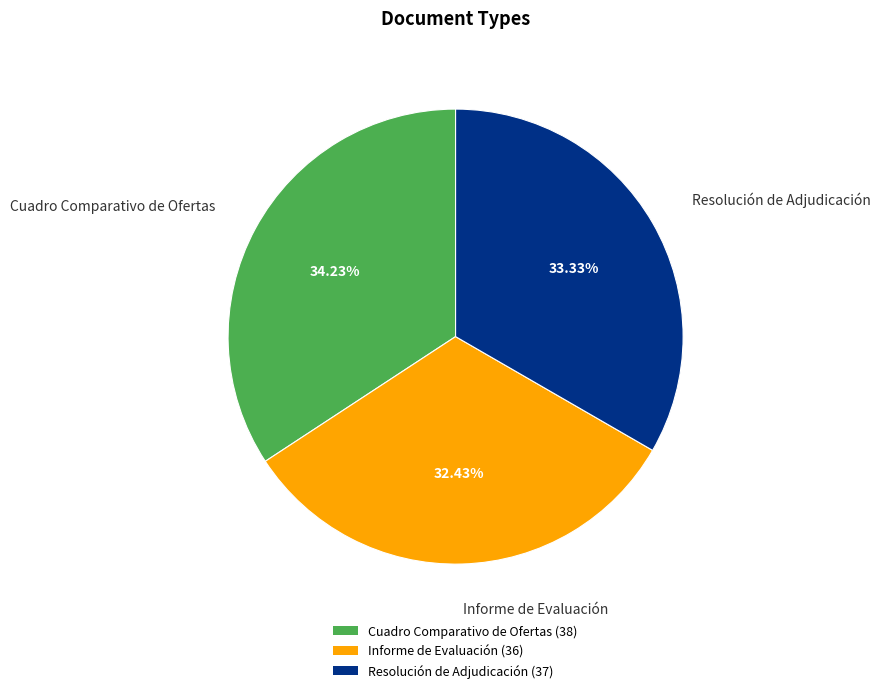

Rank the categories by value from highest to lowest.

Cuadro Comparativo de Ofertas, Resolución de Adjudicación, Informe de Evaluación